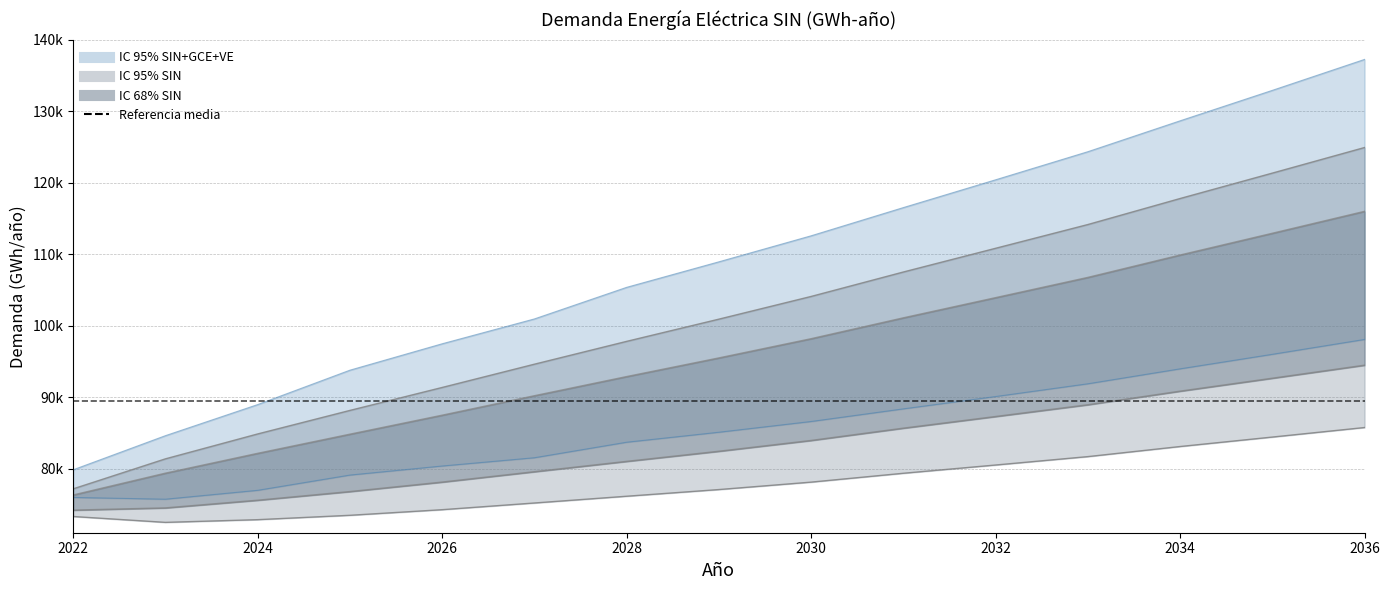

True or false: IC Inferior 95% (SIN+GCE+VE) and IC Superior 95% (SIN+GCE+VE) cross at least once.

False